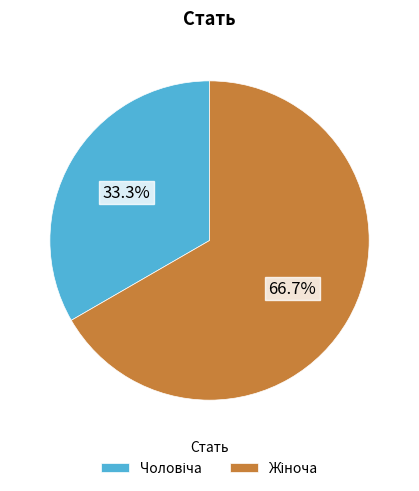

Is there a majority slice in this chart?

Yes